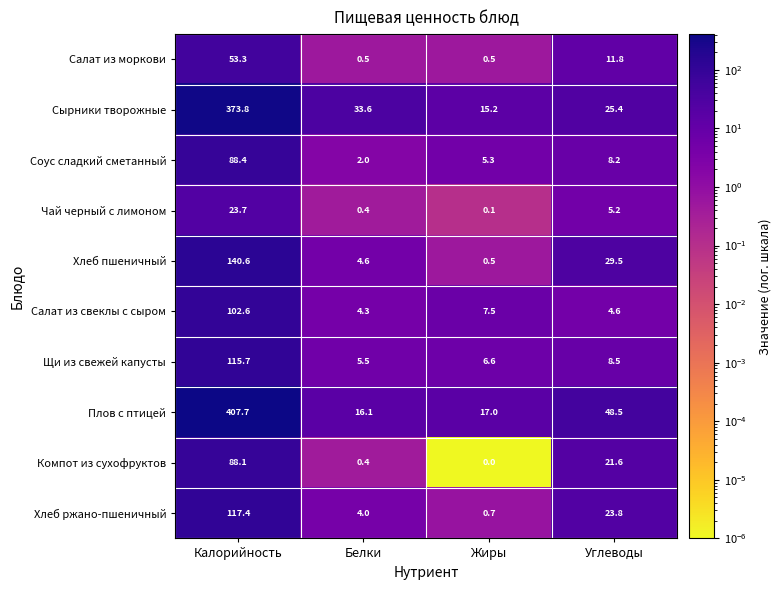

The Сырники творожные series shows 15.2 at Жиры. True or false?

True